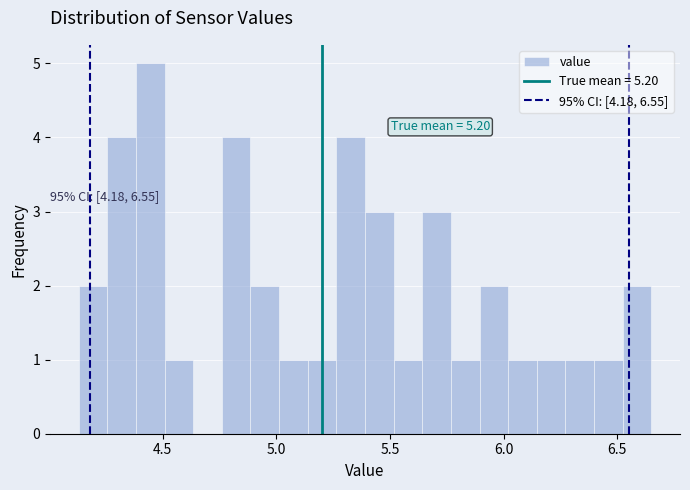

Around what value on the x-axis is the tallest bar? Give the approximate position of its centre, as read against the axis.

4.45